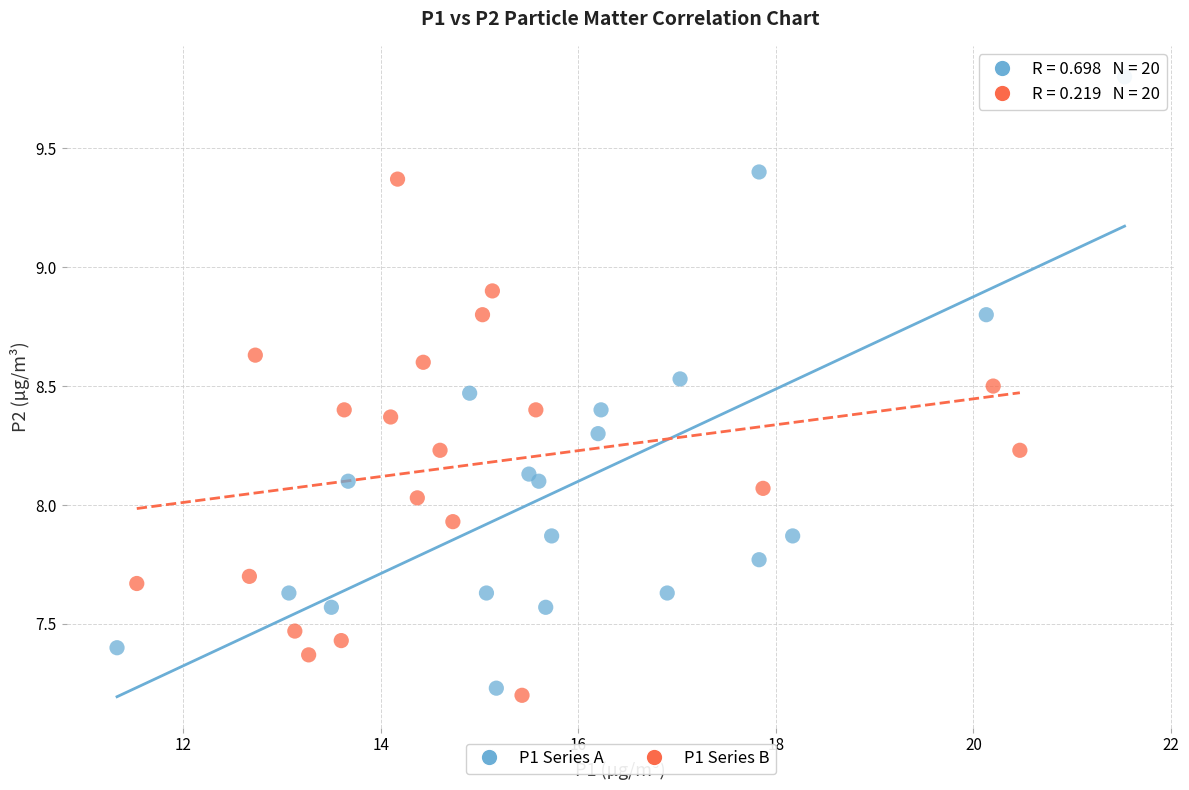

Which series reaches the maximum Y coordinate?

P1 Series A